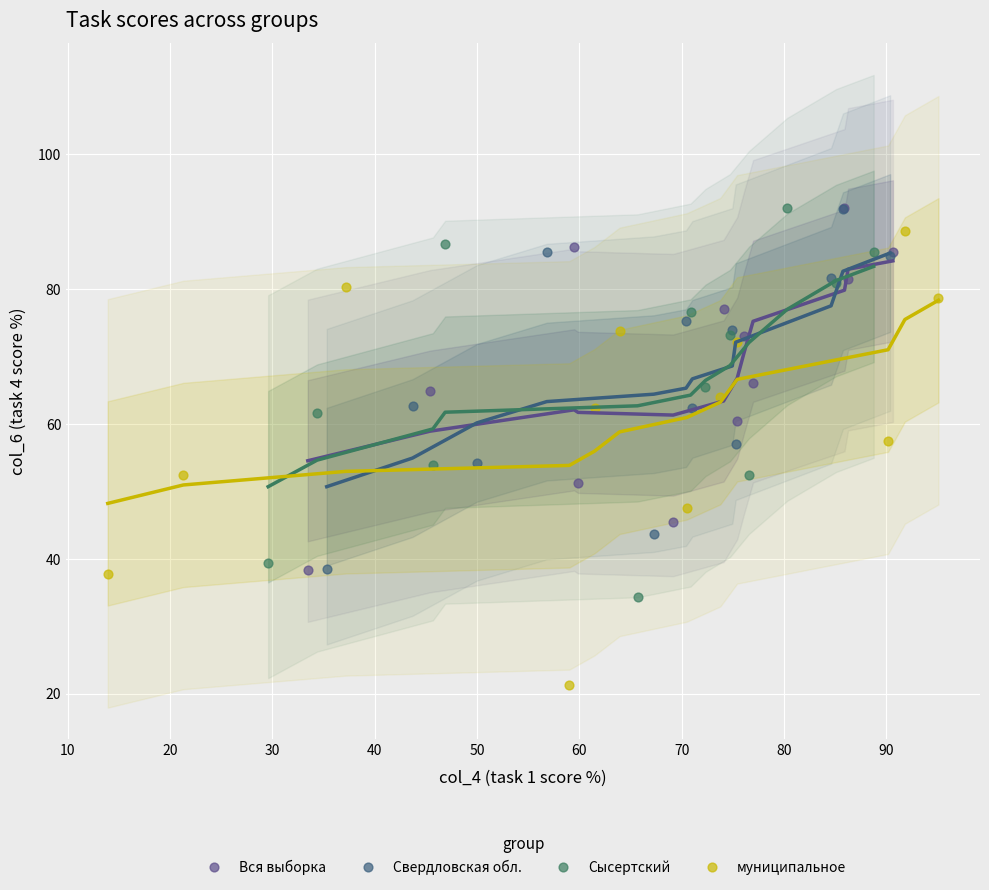

Which series reaches the minimum Y coordinate?

муниципальное